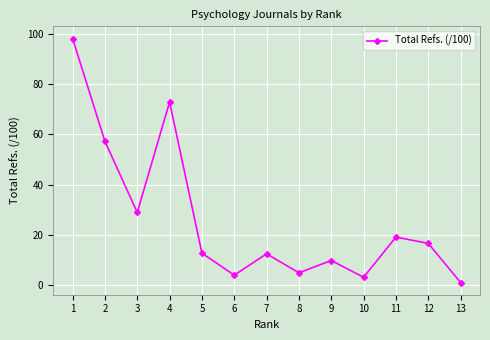

How many lines are shown in the chart?

1